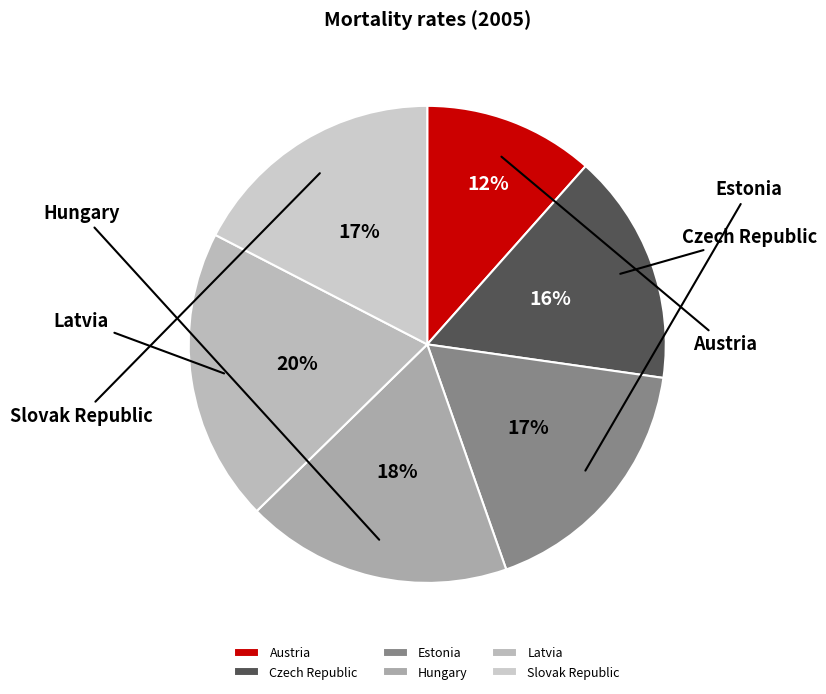

How many slices are in this pie chart?

6